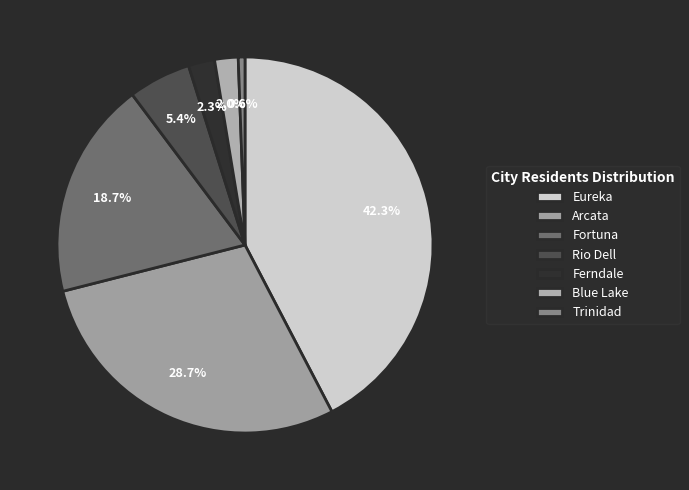

To the nearest percent, what percentage of the pie is Blue Lake?

2%